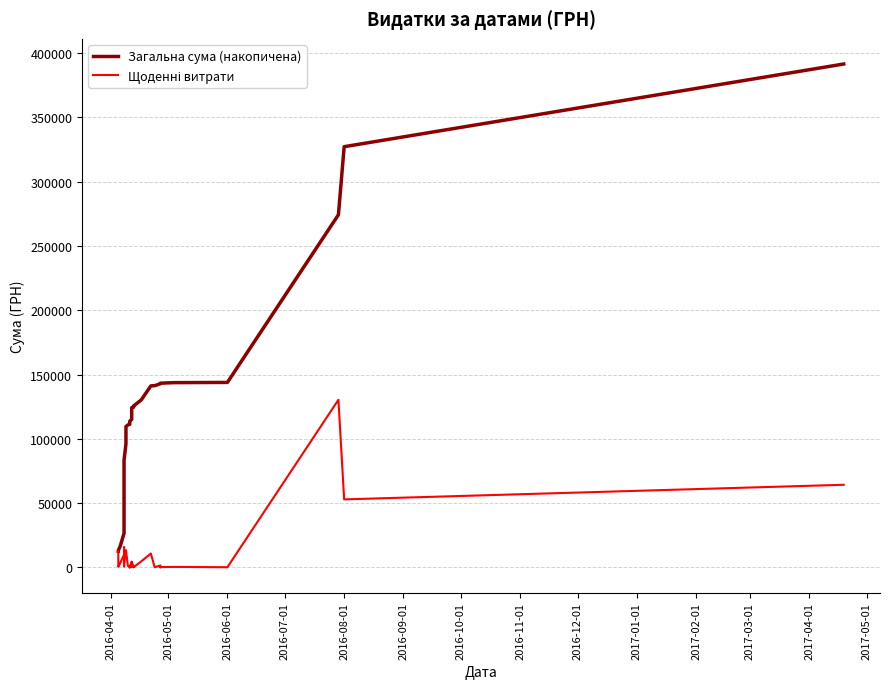

What are all the series names shown in the legend?

Загальна сума (накопичена), Щоденні витрати